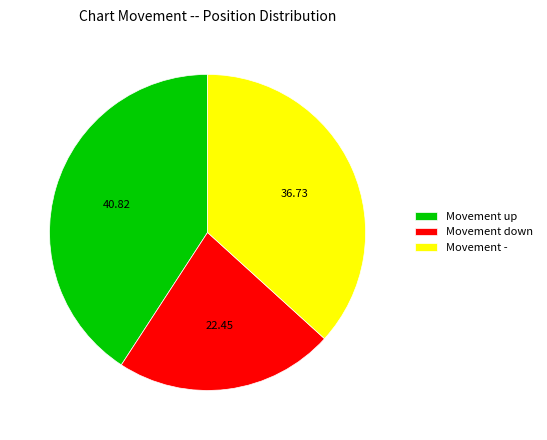

Which category has the biggest portion of the pie?

Movement up